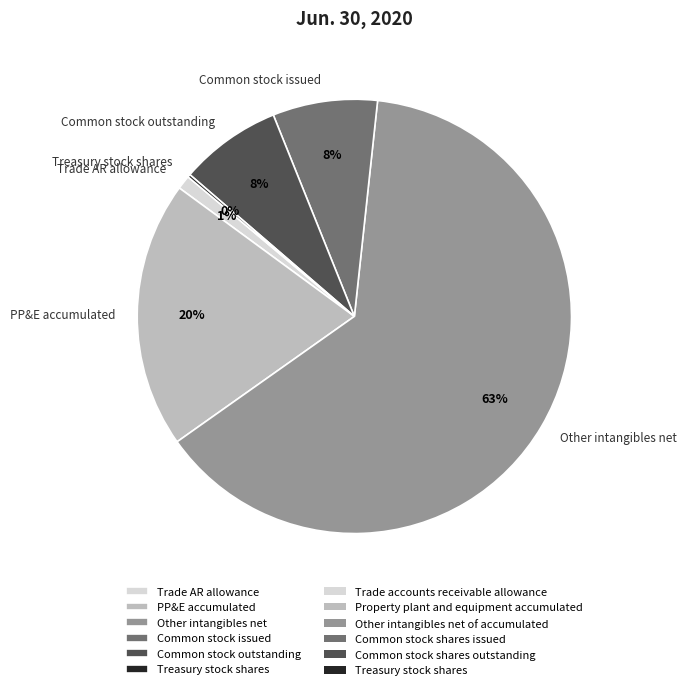

Which category has the biggest portion of the pie?

Other intangibles net